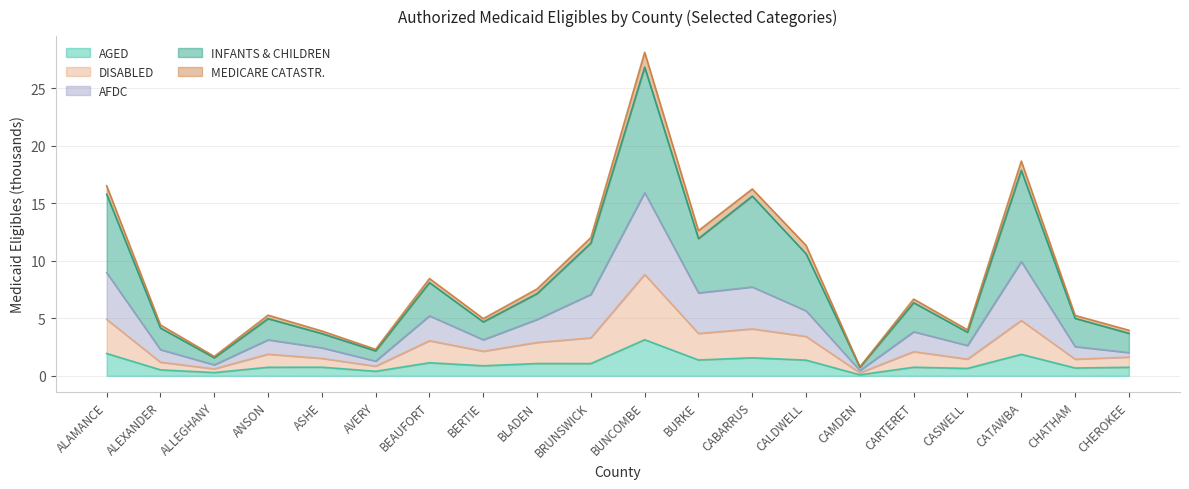

Is it true that AFDC equals 3.1 at BERTIE?

True